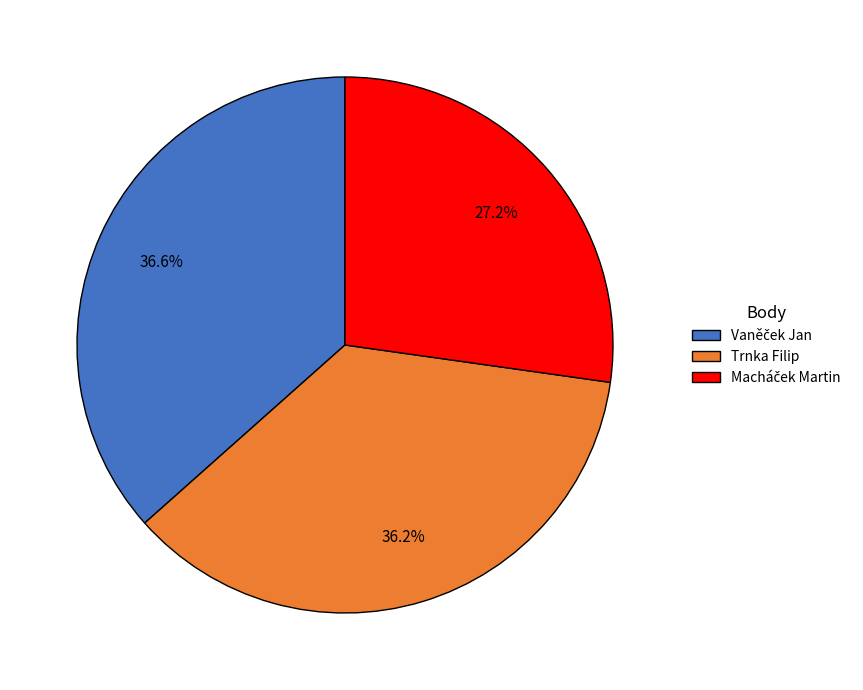

Does Trnka Filip represent more than half of the total?

No